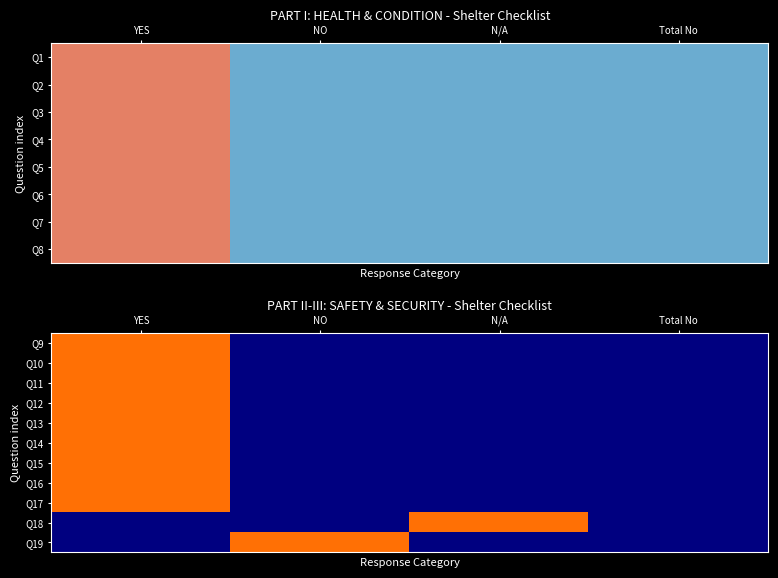

The Q17 series shows 0 at N/A. True or false?

False